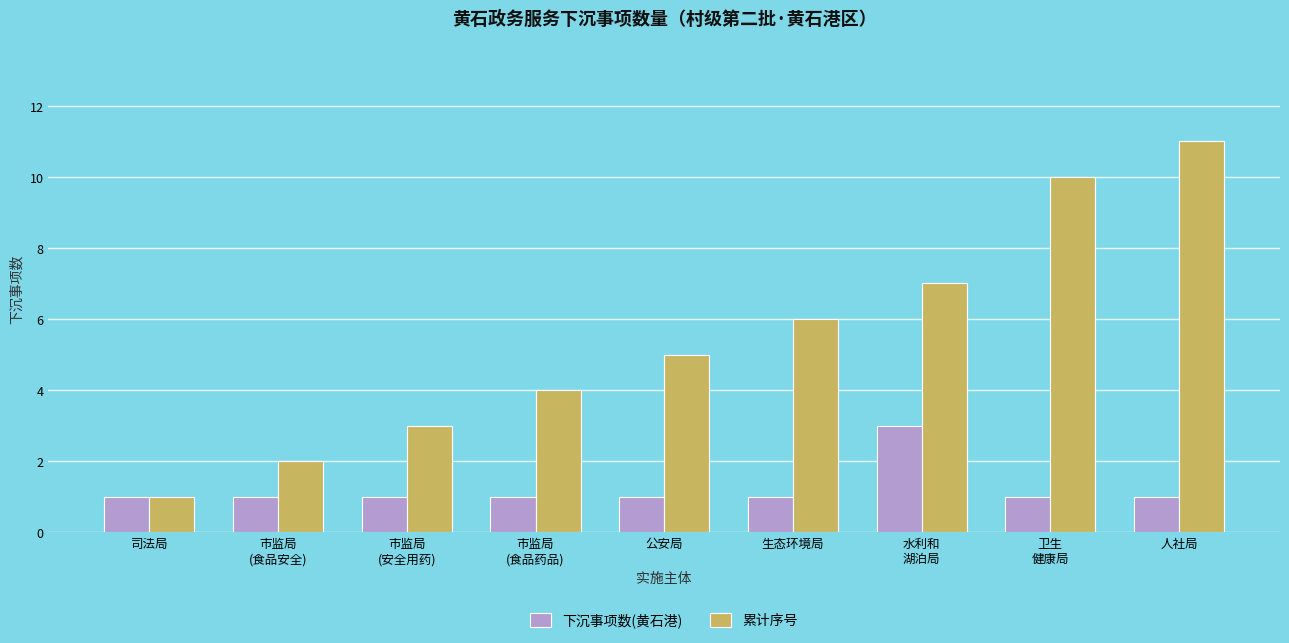

True or false: 下沉事项数(黄石港) has a value of 1 at 人社局.

True